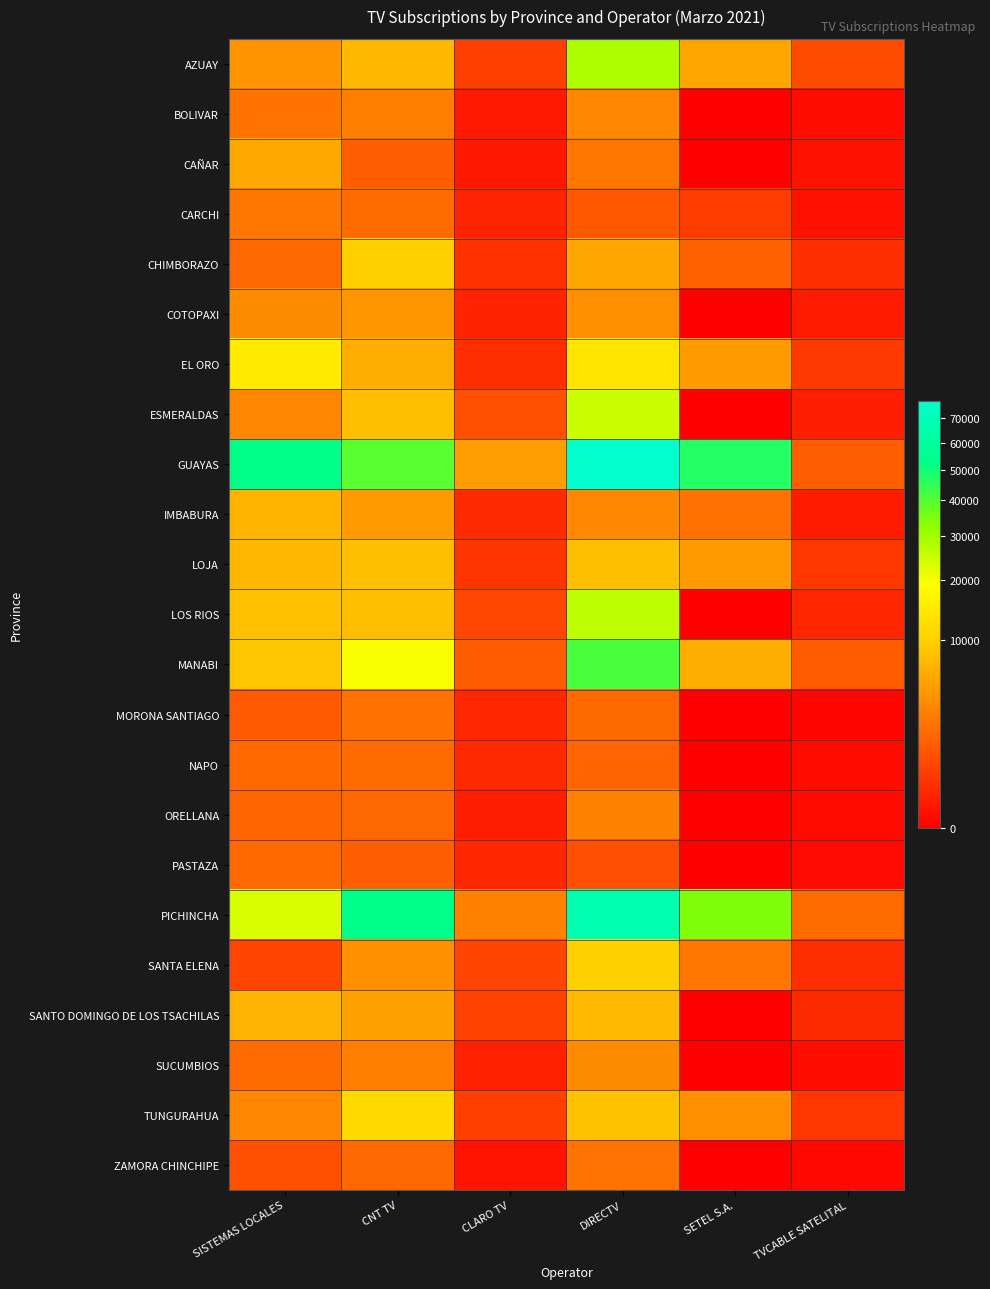

At which category does the chart reach its minimum across all series?

SETEL S.A.